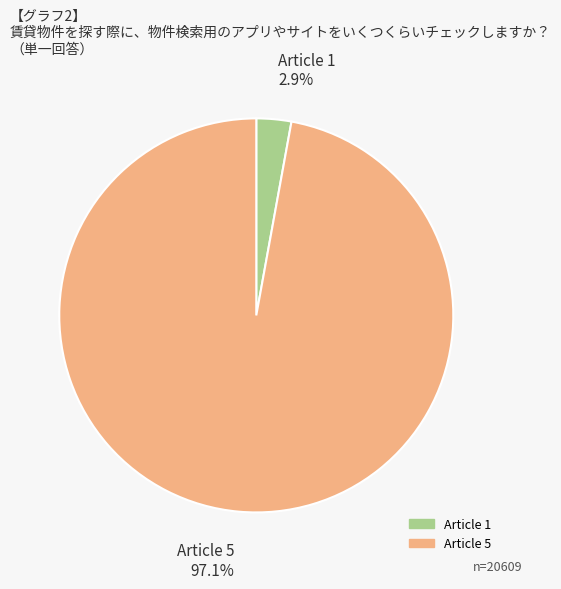

Does any single category account for the majority?

Yes